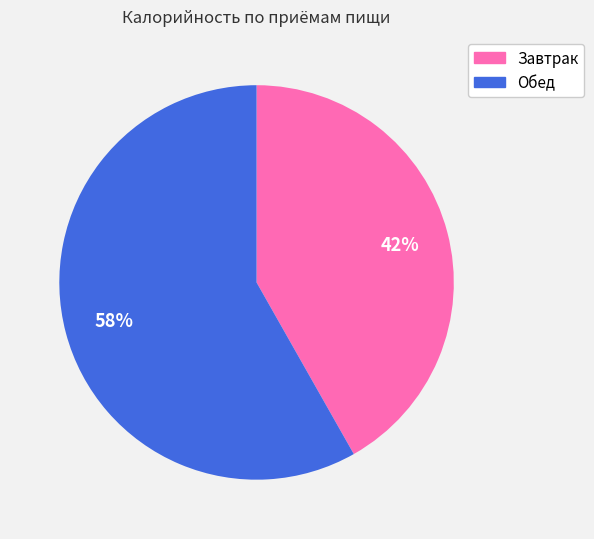

True or false: Обед accounts for 58% of the total.

True